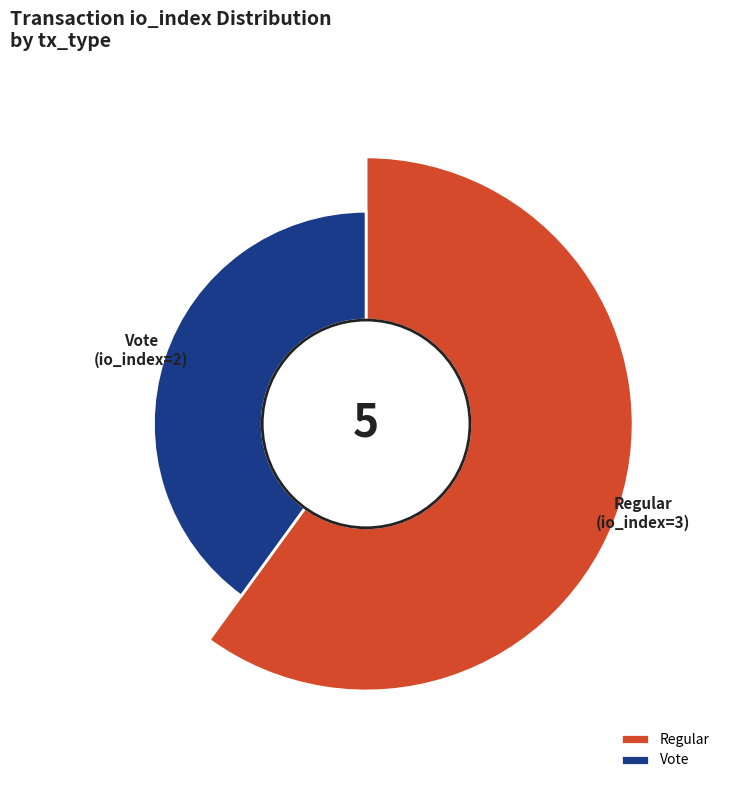

The Regular slice represents 60% of the pie. True or false?

True